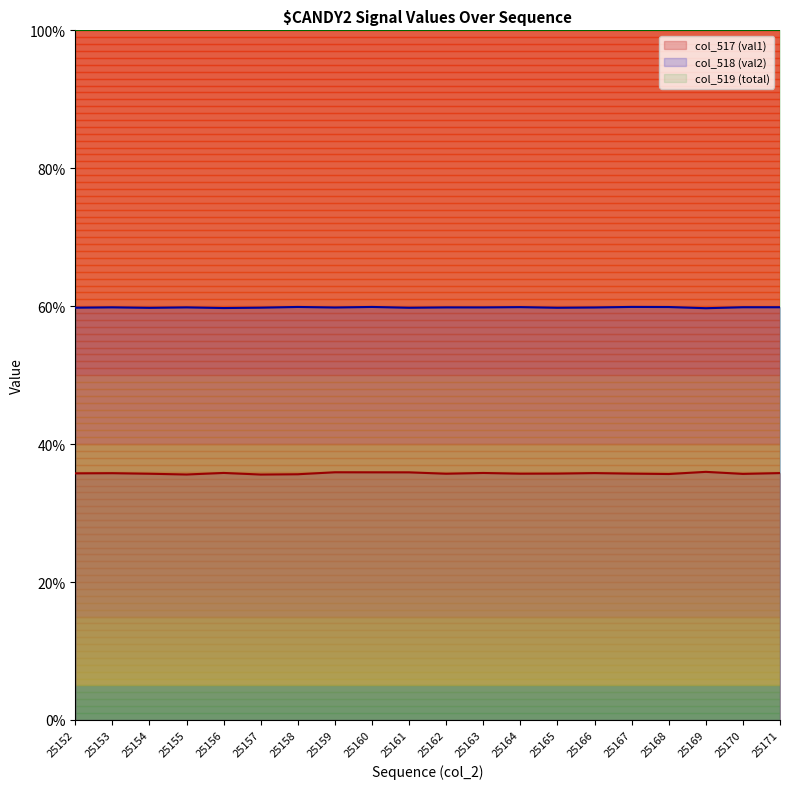

At which label is col_517 (val1) closest to 35?

25157